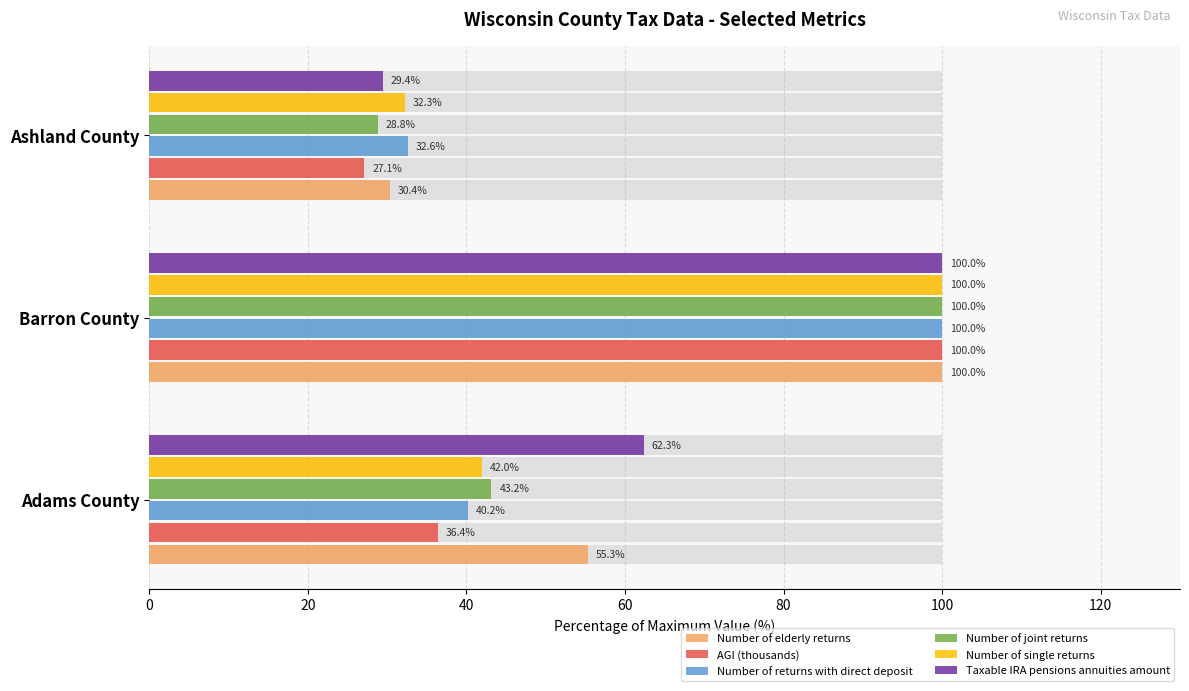

List the series in order of their peak value, lowest first.

Number of elderly returns, AGI (thousands), Number of returns with direct deposit, Number of joint returns, Number of single returns, Taxable IRA pensions annuities amount